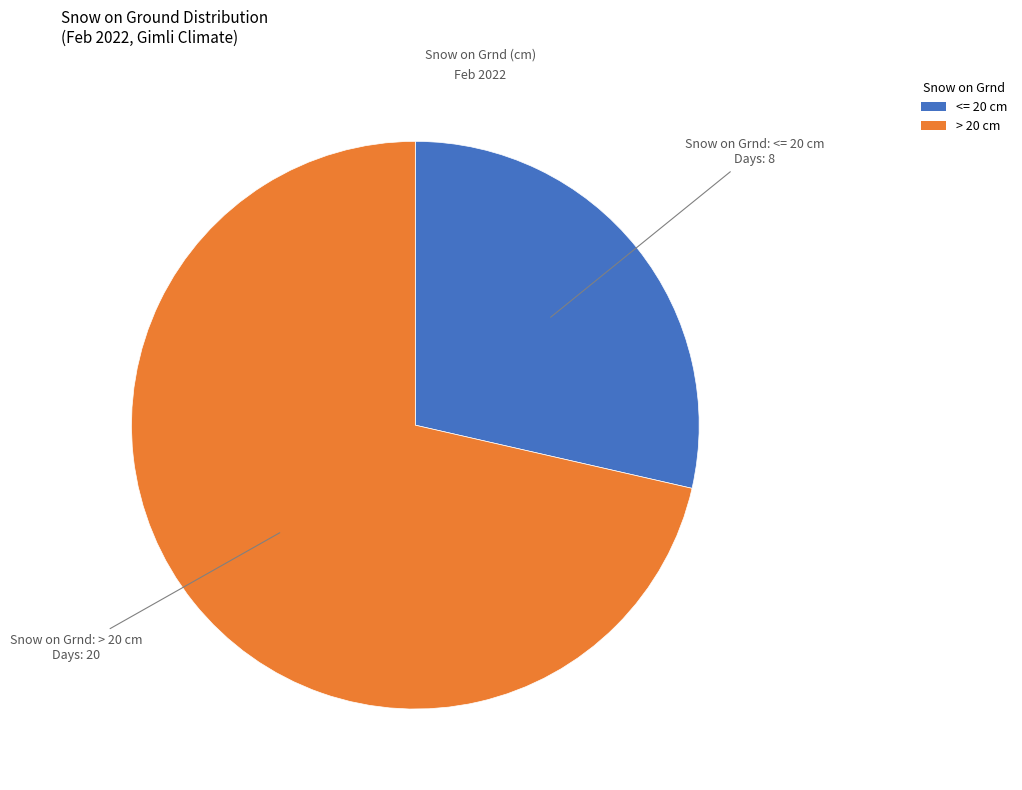

How many slices are in this pie chart?

2